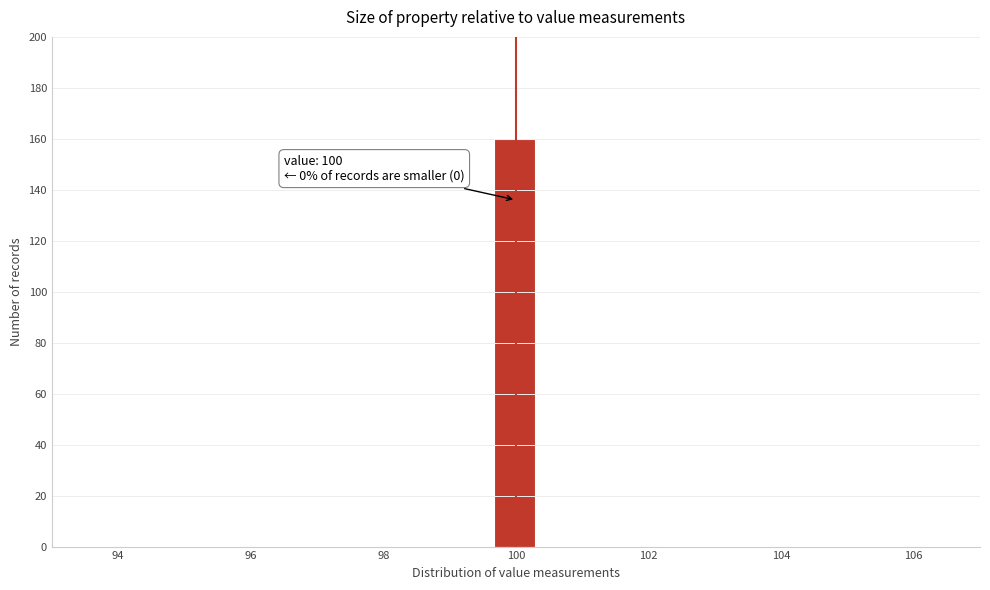

Read against the x-axis, roughly where is the centre of the tallest bar?

100.0